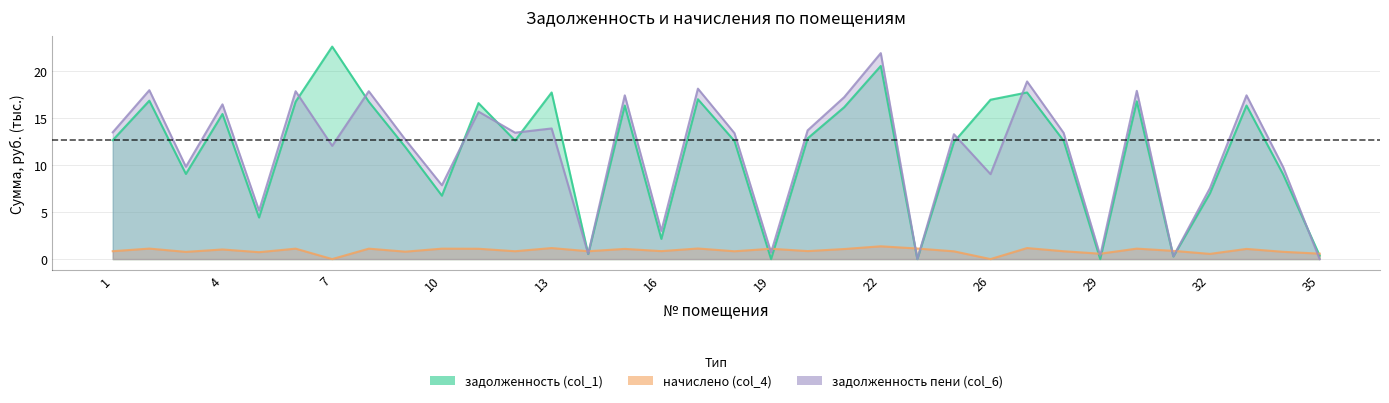

Between 15 and 16, which series saw the biggest shift?

задолженность пени (col_6)